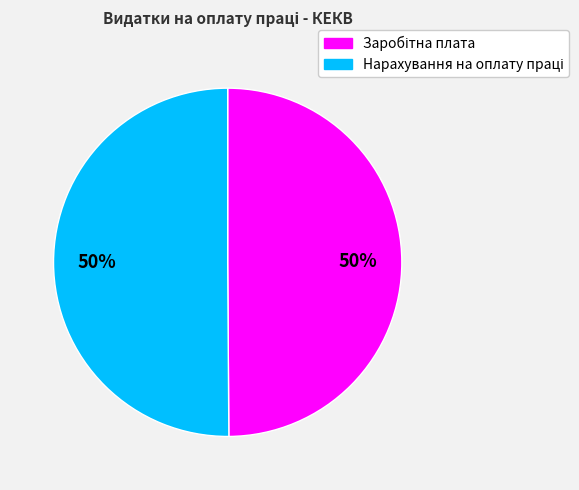

How many segments does this pie chart have?

2